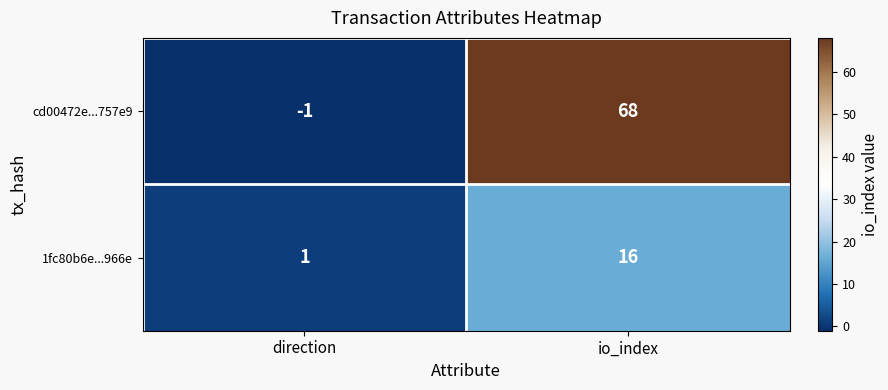

Reading right to left, what are all the values shown in this chart?

cd00472e...757e9: 68	-1
1fc80b6e...966e: 16	1